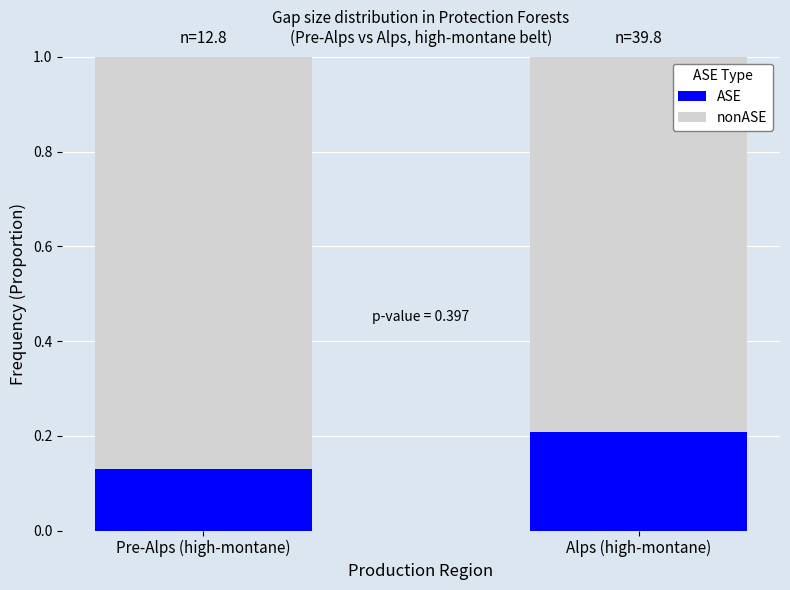

What is the value of the ASE bar at the 2nd from the left?

0.2